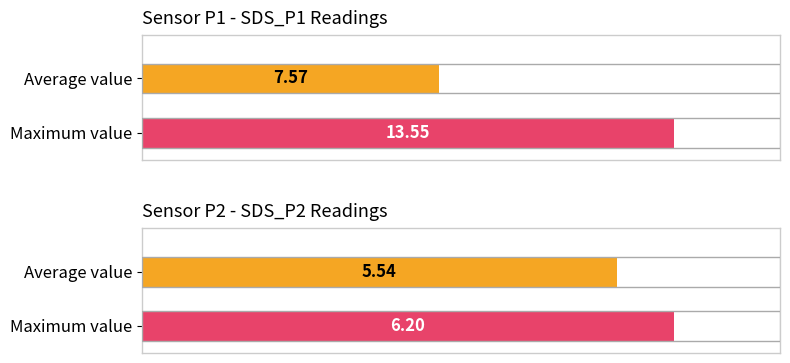

List the series in order of their overall mean, lowest first.

SDS_P2, SDS_P1